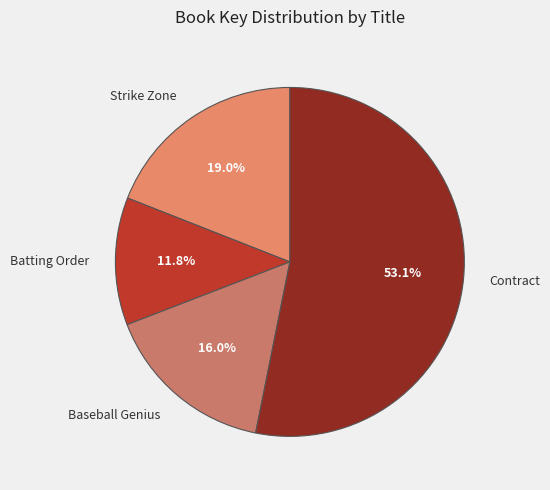

What percentage is the Batting Order slice, to the nearest percent?

12%